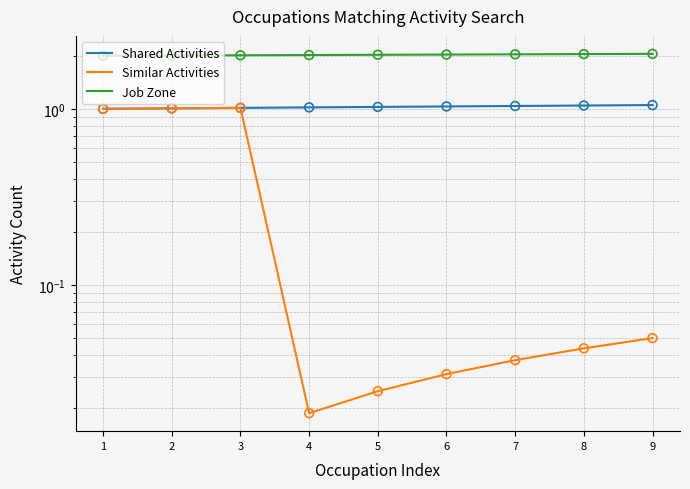

Is the value of Shared Activities at 4 greater than the value of Similar Activities at 7?

Yes